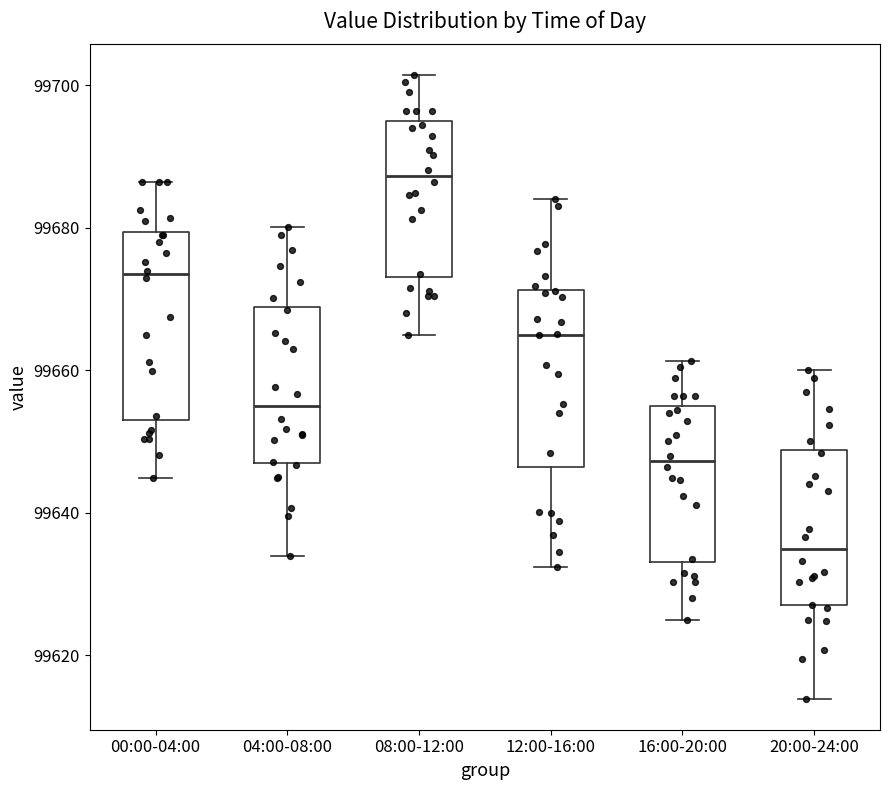

Where does the upper whisker of the box for 00:00-04:00 end on the y-axis? The values are not printed on the chart, so give them approximately, as read against the axis.

99686